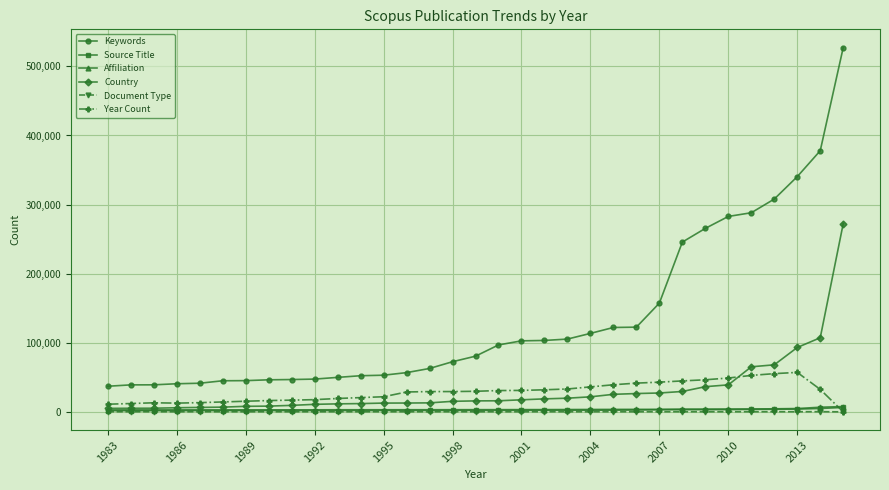

Which series has the largest total across all categories?

Keywords